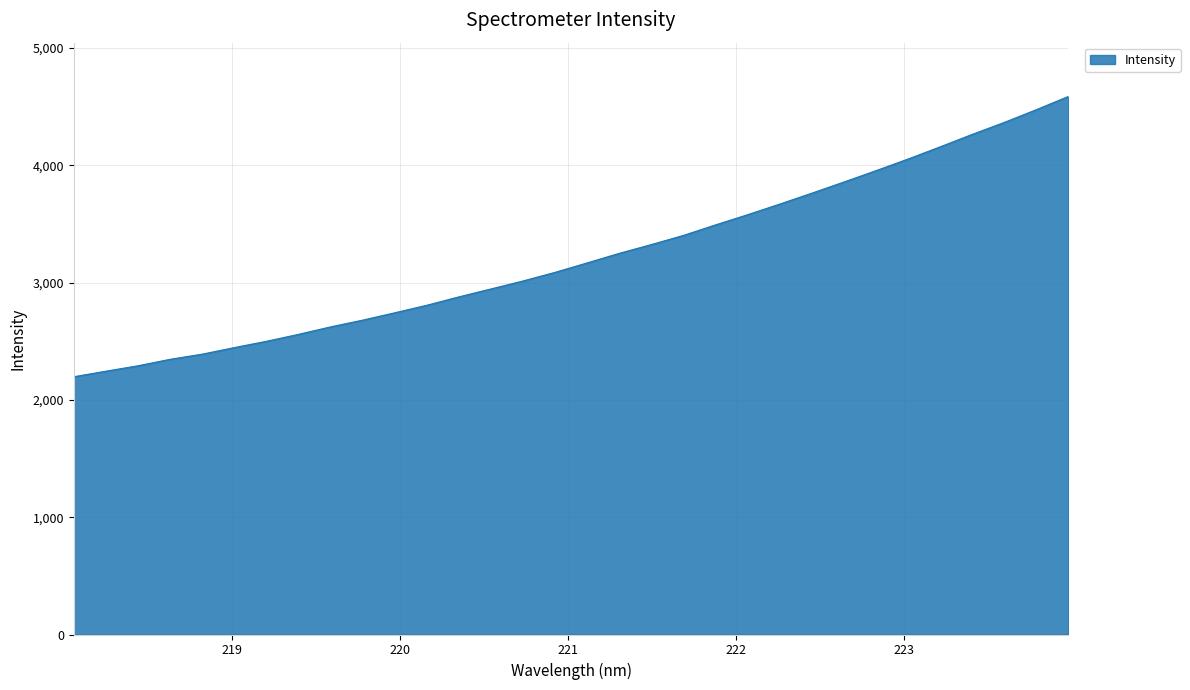

What is the difference between the maximum and minimum values?

2389.5